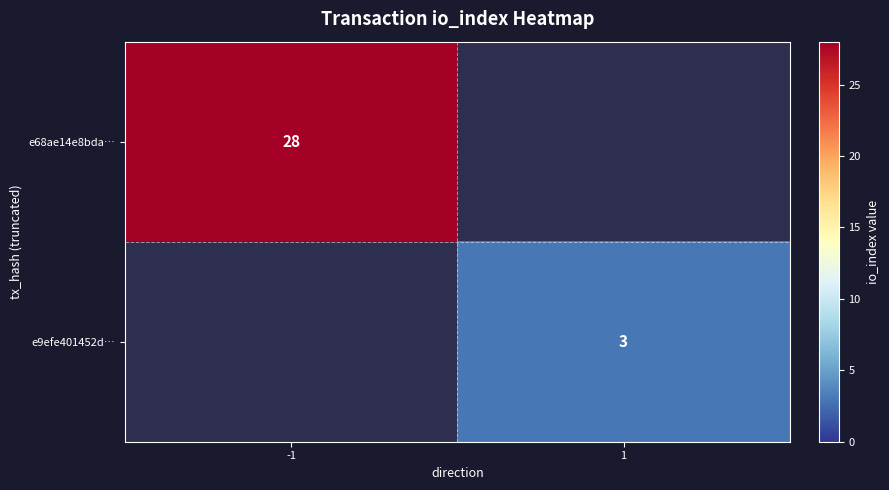

What is the minimum value shown in the chart?

3.0